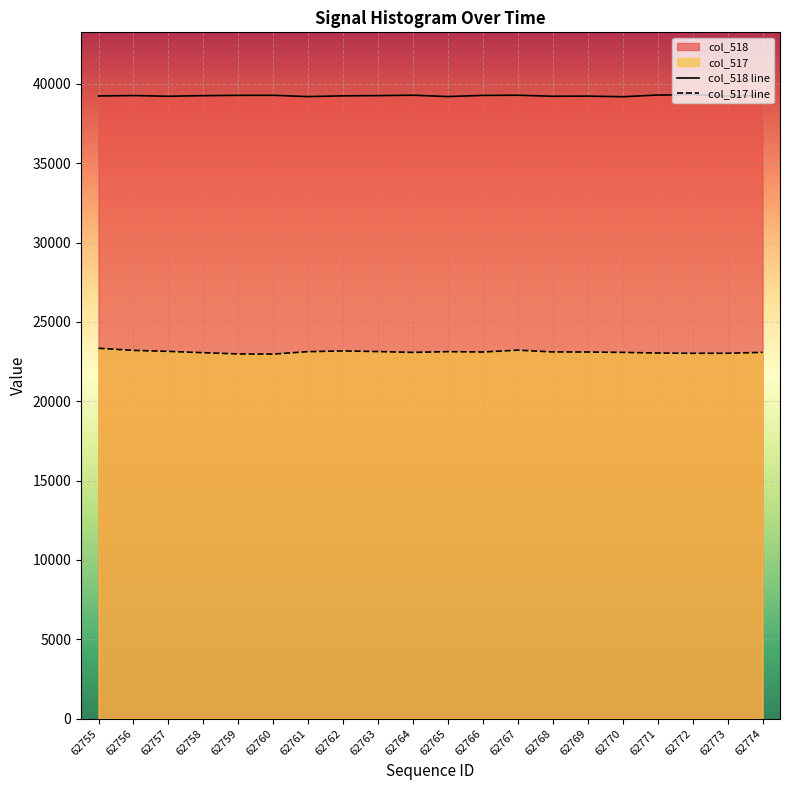

What is the maximum value shown in the chart?

39314